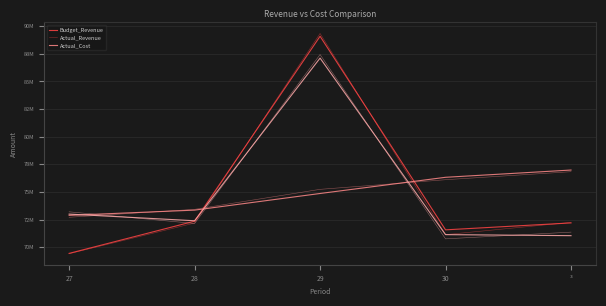

Which label corresponds to the largest value in the chart?

29